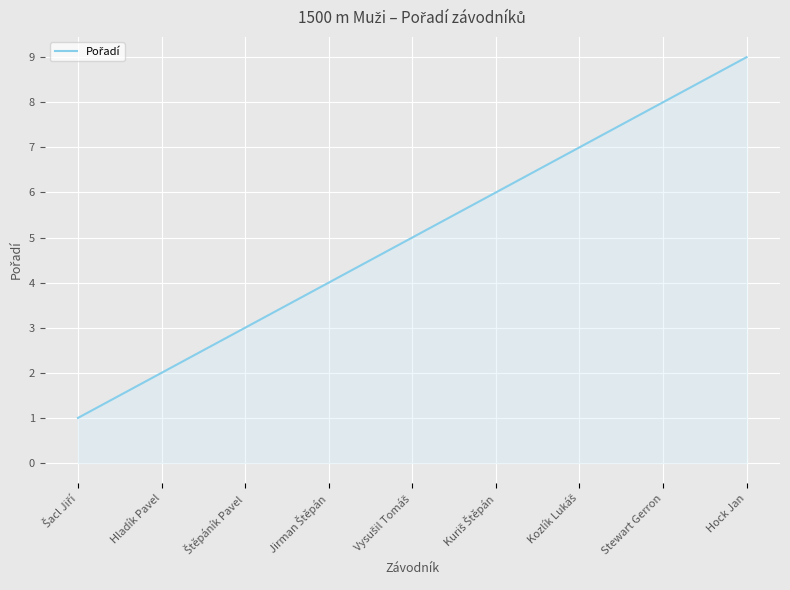

True or false: the data shows 1 at Hladík Pavel.

False